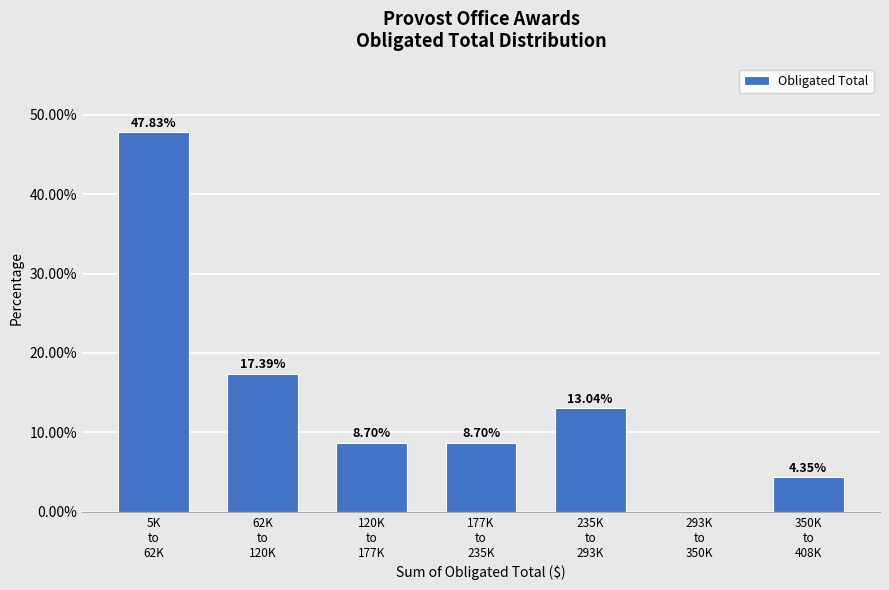

What is the sum of all values?

100.0